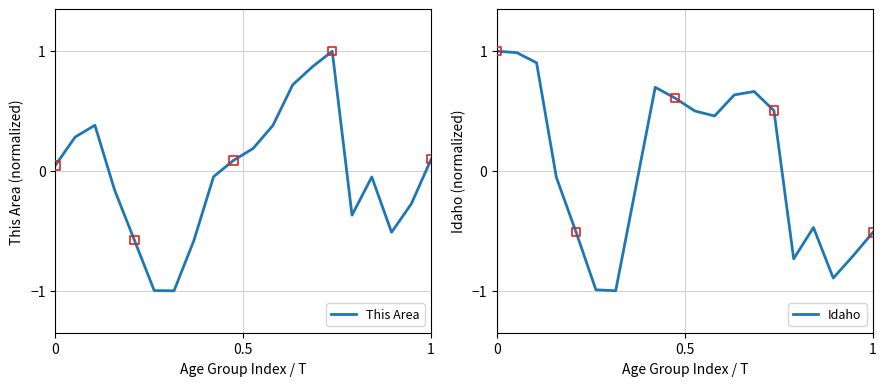

At how many categories does at least one series exceed 0?

11